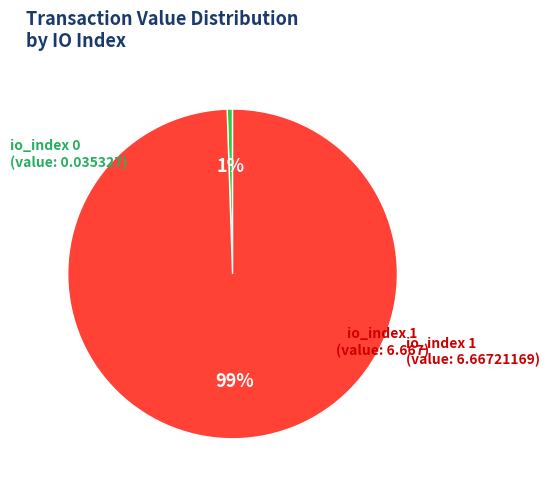

Between io_index 1 and io_index 0, which is larger?

io_index 1